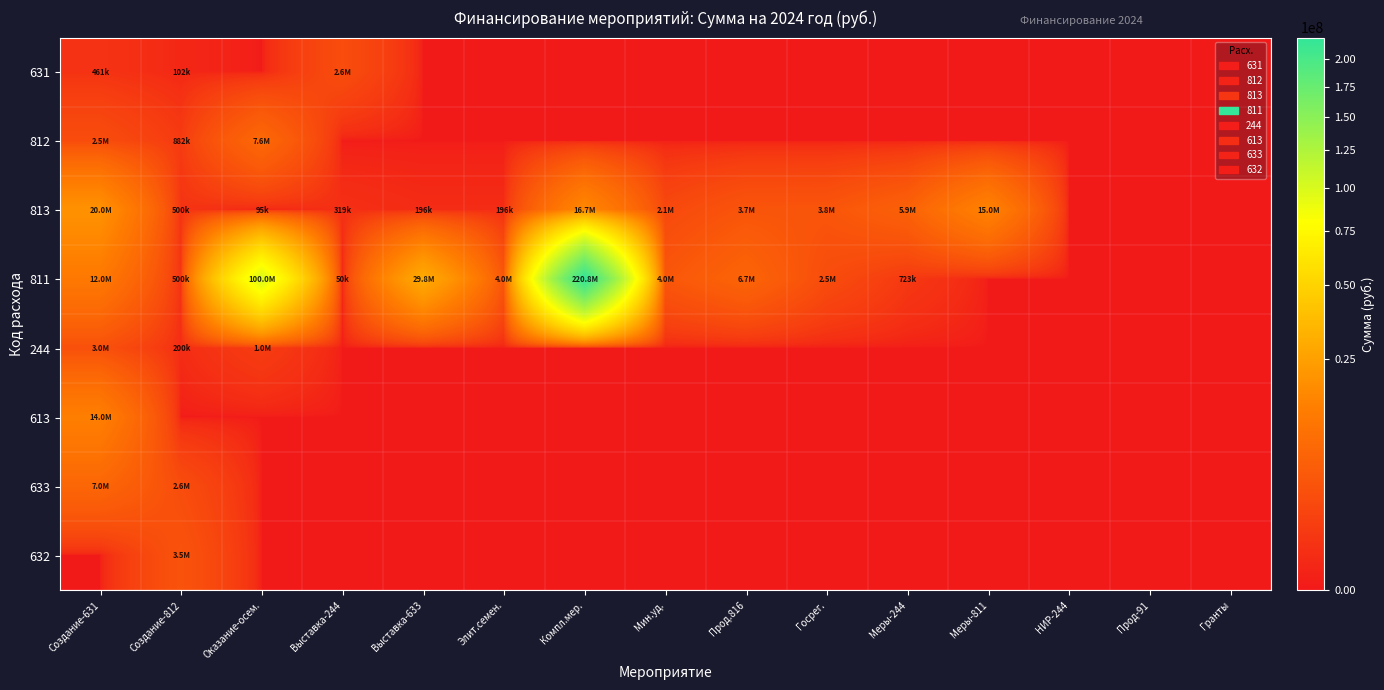

Reading left to right, what are all the values shown in this chart?

631: Создание-631=461428.6	Создание-812=102040.8	Оказание-осем.=0.0	Выставка-244=2600000.0	Выставка-633=0.0	Элит.семен.=0.0	Компл.мер.=0.0	Мин.уд.=0.0	Прод.816=0.0	Госрег.=0.0	Меры-244=0.0	Меры-811=0.0	НИР-244=0.0	Прод-91=0.0	Гранты=0.0
812: Создание-631=2543285.7	Создание-812=882000.0	Оказание-осем.=7634927.5	Выставка-244=0.0	Выставка-633=0.0	Элит.семен.=0.0	Компл.мер.=0.0	Мин.уд.=0.0	Прод.816=0.0	Госрег.=0.0	Меры-244=0.0	Меры-811=0.0	НИР-244=0.0	Прод-91=0.0	Гранты=0.0
813: Создание-631=20000000.0	Создание-812=500000.0	Оказание-осем.=95479.1	Выставка-244=318540.7	Выставка-633=196467.0	Элит.семен.=196467.0	Компл.мер.=16701369.2	Мин.уд.=2096109.9	Прод.816=3734742.9	Госрег.=3789148.4	Меры-244=5900000.0	Меры-811=15000000.0	НИР-244=0.0	Прод-91=0.0	Гранты=0.0
811: Создание-631=12000000.0	Создание-812=500000.0	Оказание-осем.=100000000.0	Выставка-244=50046.3	Выставка-633=29800000.0	Элит.семен.=4000000.0	Компл.мер.=220756720.9	Мин.уд.=4000000.0	Прод.816=6700000.0	Госрег.=2500000.0	Меры-244=722769.2	Меры-811=0.0	НИР-244=0.0	Прод-91=0.0	Гранты=0.0
244: Создание-631=3000000.0	Создание-812=200000.0	Оказание-осем.=1000000.0	Выставка-244=0.0	Выставка-633=0.0	Элит.семен.=0.0	Компл.мер.=0.0	Мин.уд.=0.0	Прод.816=0.0	Госрег.=0.0	Меры-244=0.0	Меры-811=0.0	НИР-244=0.0	Прод-91=0.0	Гранты=0.0
613: Создание-631=14000000.0	Создание-812=0.0	Оказание-осем.=0.0	Выставка-244=0.0	Выставка-633=0.0	Элит.семен.=0.0	Компл.мер.=0.0	Мин.уд.=0.0	Прод.816=0.0	Госрег.=0.0	Меры-244=0.0	Меры-811=0.0	НИР-244=0.0	Прод-91=0.0	Гранты=0.0
633: Создание-631=7000000.0	Создание-812=2600000.0	Оказание-осем.=0.0	Выставка-244=0.0	Выставка-633=0.0	Элит.семен.=0.0	Компл.мер.=0.0	Мин.уд.=0.0	Прод.816=0.0	Госрег.=0.0	Меры-244=0.0	Меры-811=0.0	НИР-244=0.0	Прод-91=0.0	Гранты=0.0
632: Создание-631=0.0	Создание-812=3524835.2	Оказание-осем.=0.0	Выставка-244=0.0	Выставка-633=0.0	Элит.семен.=0.0	Компл.мер.=0.0	Мин.уд.=0.0	Прод.816=0.0	Госрег.=0.0	Меры-244=0.0	Меры-811=0.0	НИР-244=0.0	Прод-91=0.0	Гранты=0.0